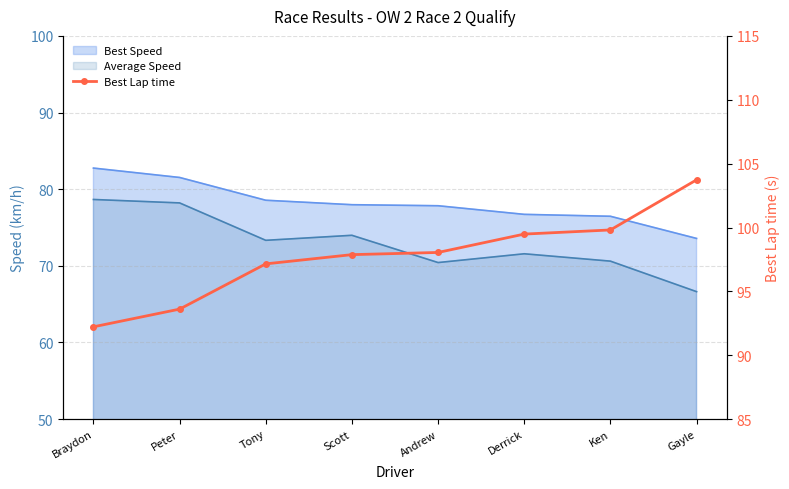

What is the average value?

97.7